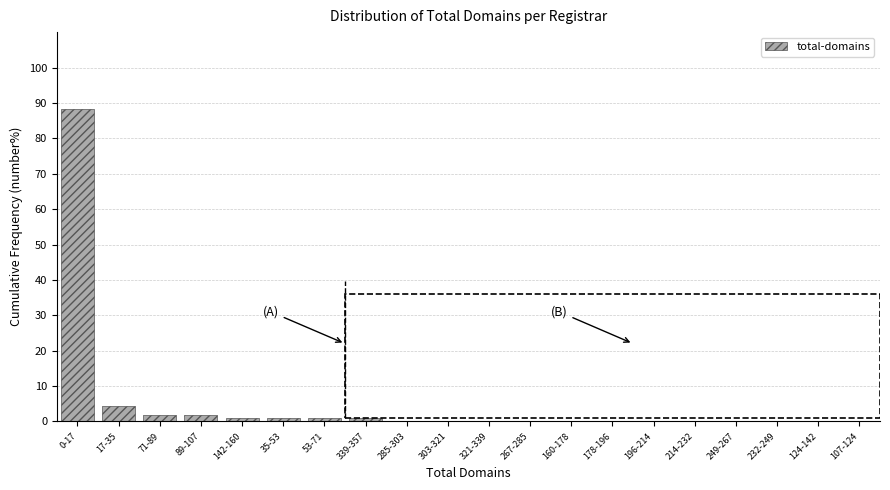

Reading left to right, transcribe all the data shown in this chart.

0-17=88.4	17-35=4.5	71-89=1.8	89-107=1.8	142-160=0.9	35-53=0.9	53-71=0.9	339-357=0.9	285-303=0.0	303-321=0.0	321-339=0.0	267-285=0.0	160-178=0.0	178-196=0.0	196-214=0.0	214-232=0.0	249-267=0.0	232-249=0.0	124-142=0.0	107-124=0.0